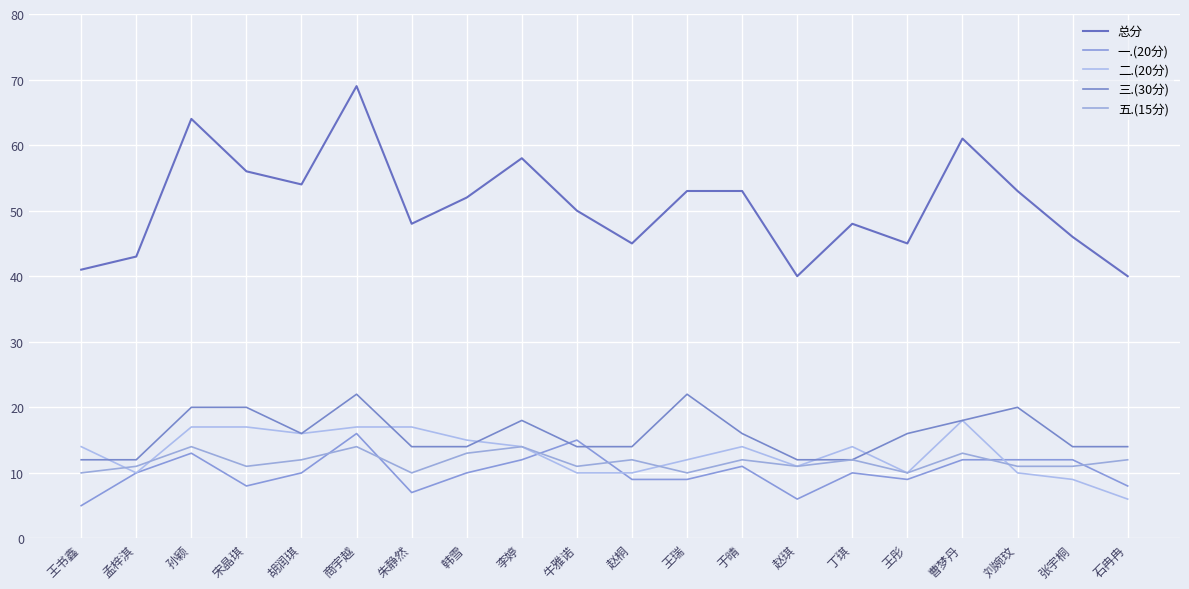

Does the chart display data point markers on the line(s)?

No